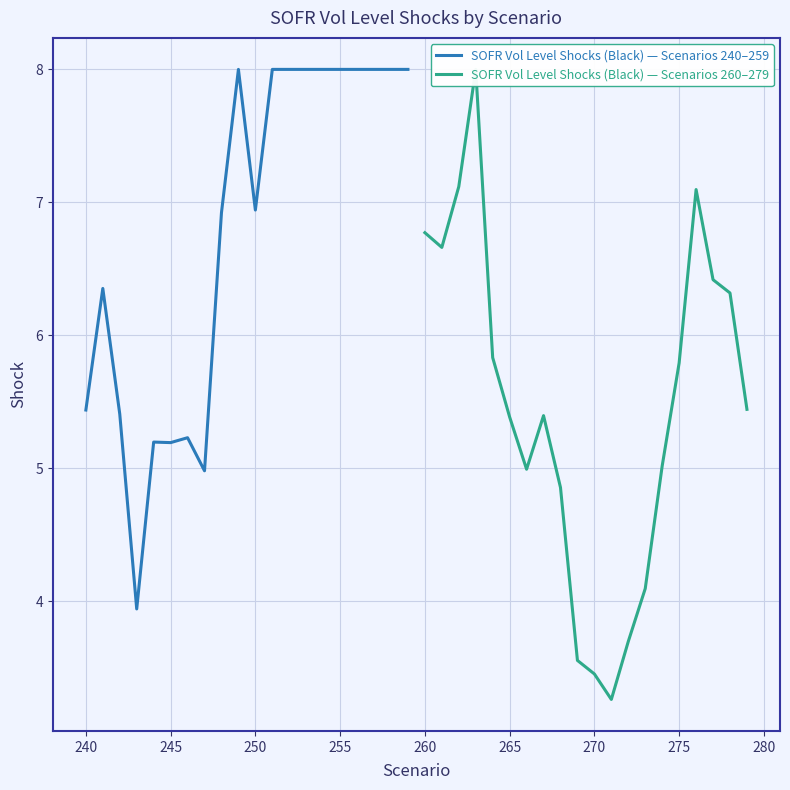

The SOFR Vol Level Shocks (Black) — Scenarios 240–259 series shows 3.1 at 255. True or false?

False